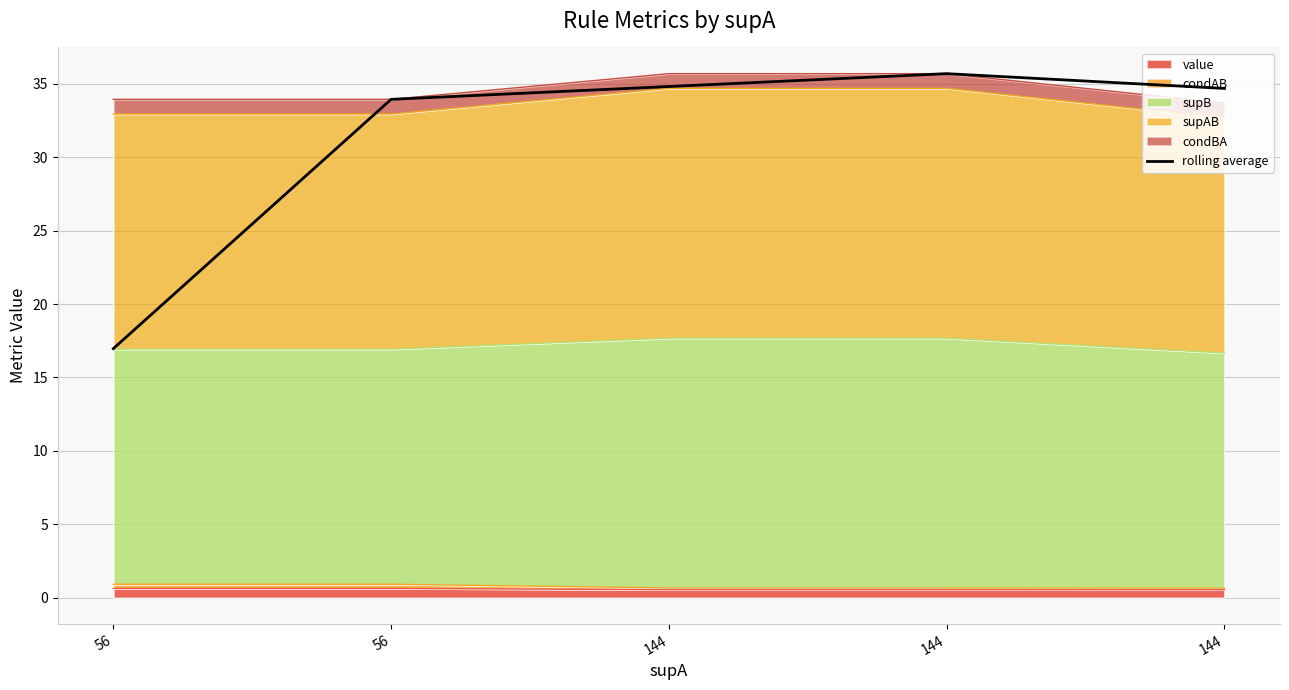

How many lines are shown in the chart?

1